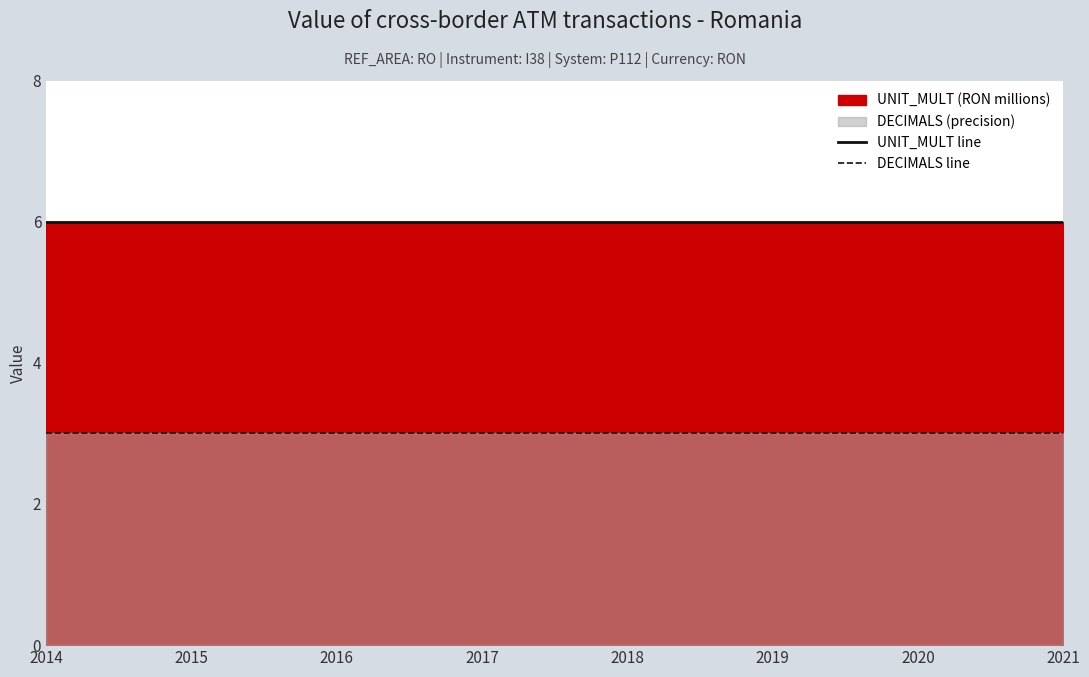

How many lines are shown in the chart?

2